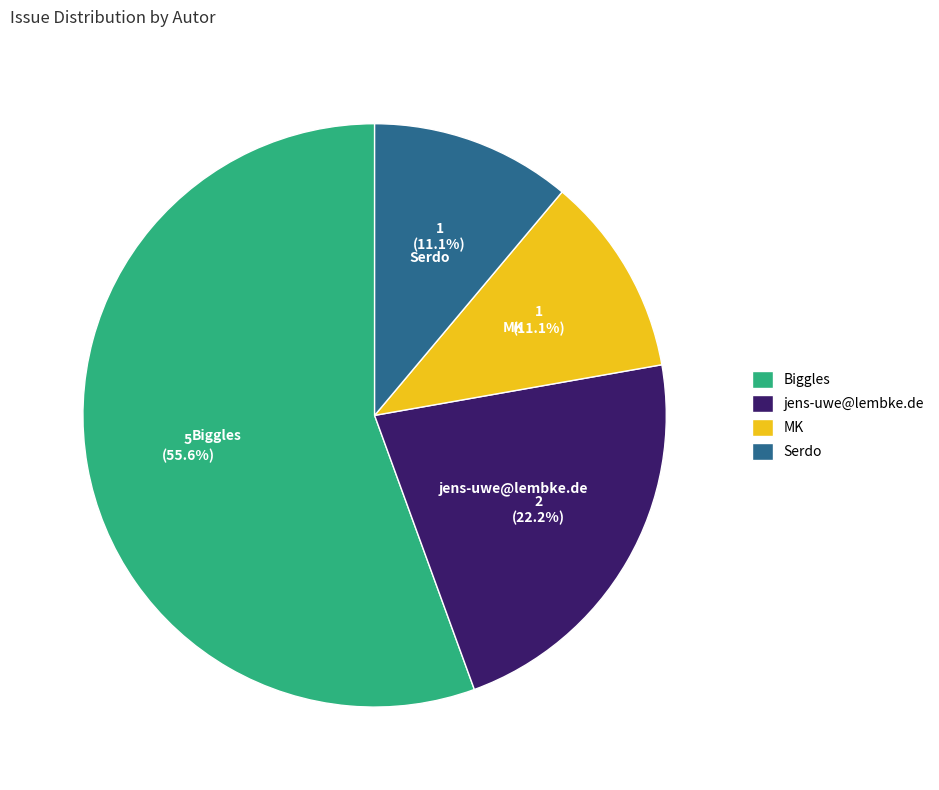

To the nearest percent, what is the average slice percentage?

25%